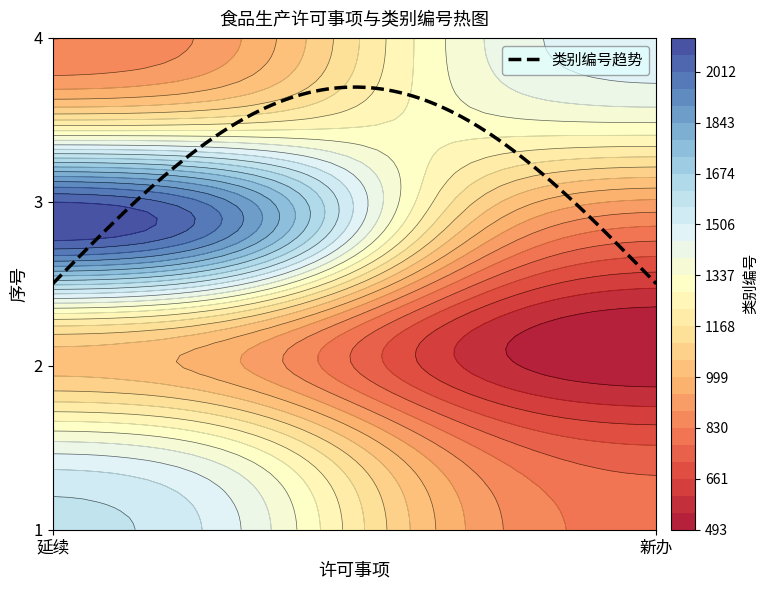

Between 1 and 0, which is larger?

1